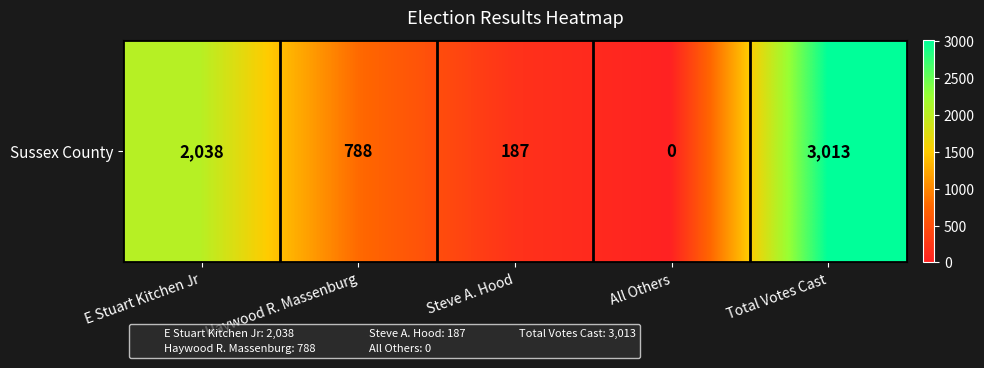

True or false: the data shows 788 at Haywood R. Massenburg.

True